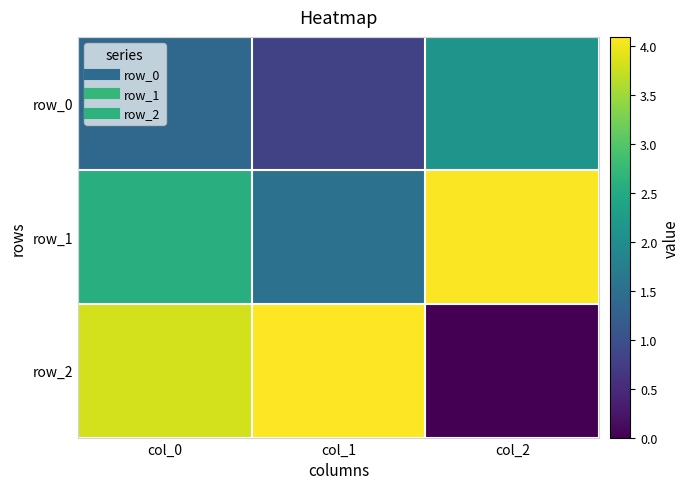

The row_1 series shows 4.1 at col_2. True or false?

True